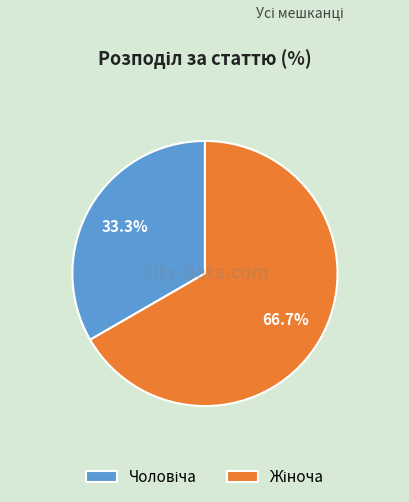

What percentage do Чоловіча and Жіноча together represent?

100.0%